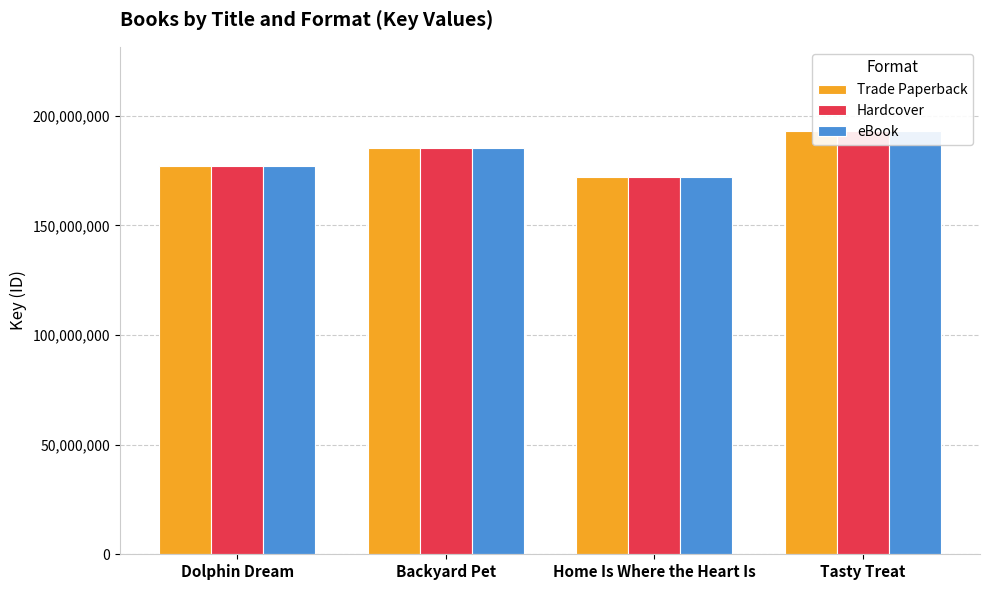

What are all the series names shown in the legend?

Trade Paperback, Hardcover, eBook